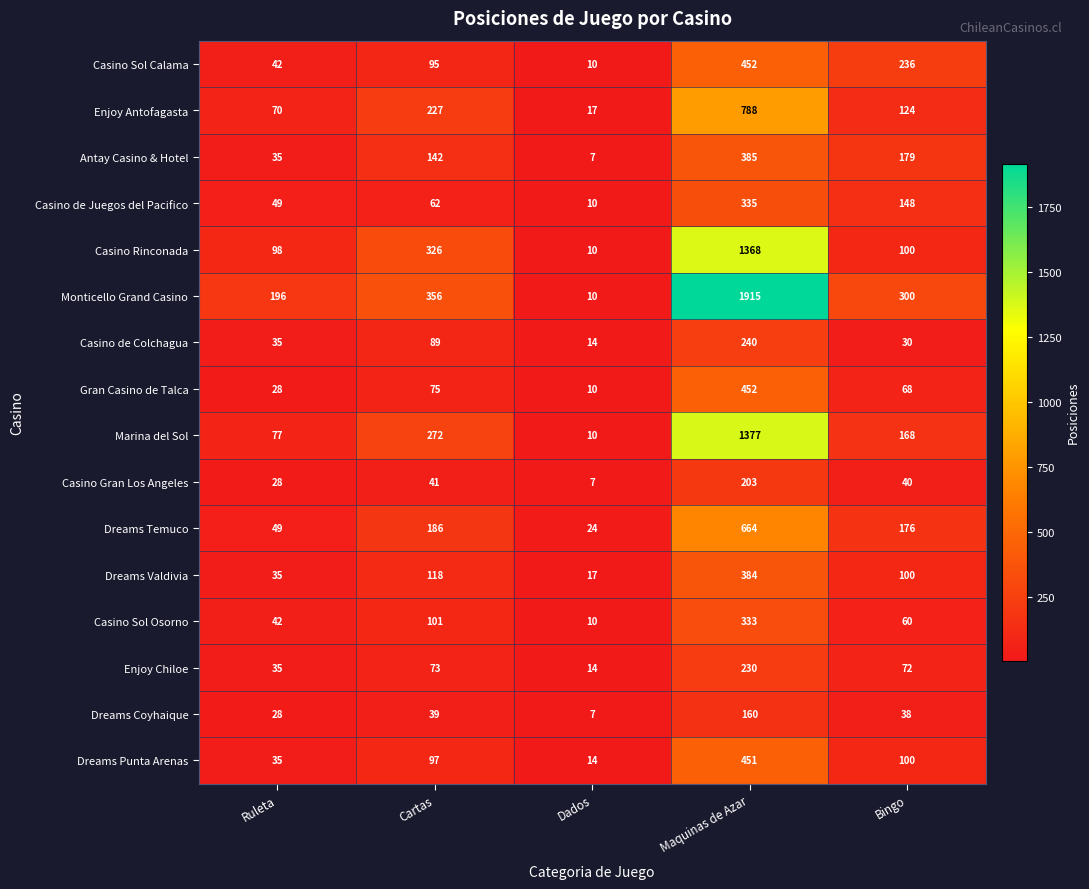

What is the greatest value displayed?

1915